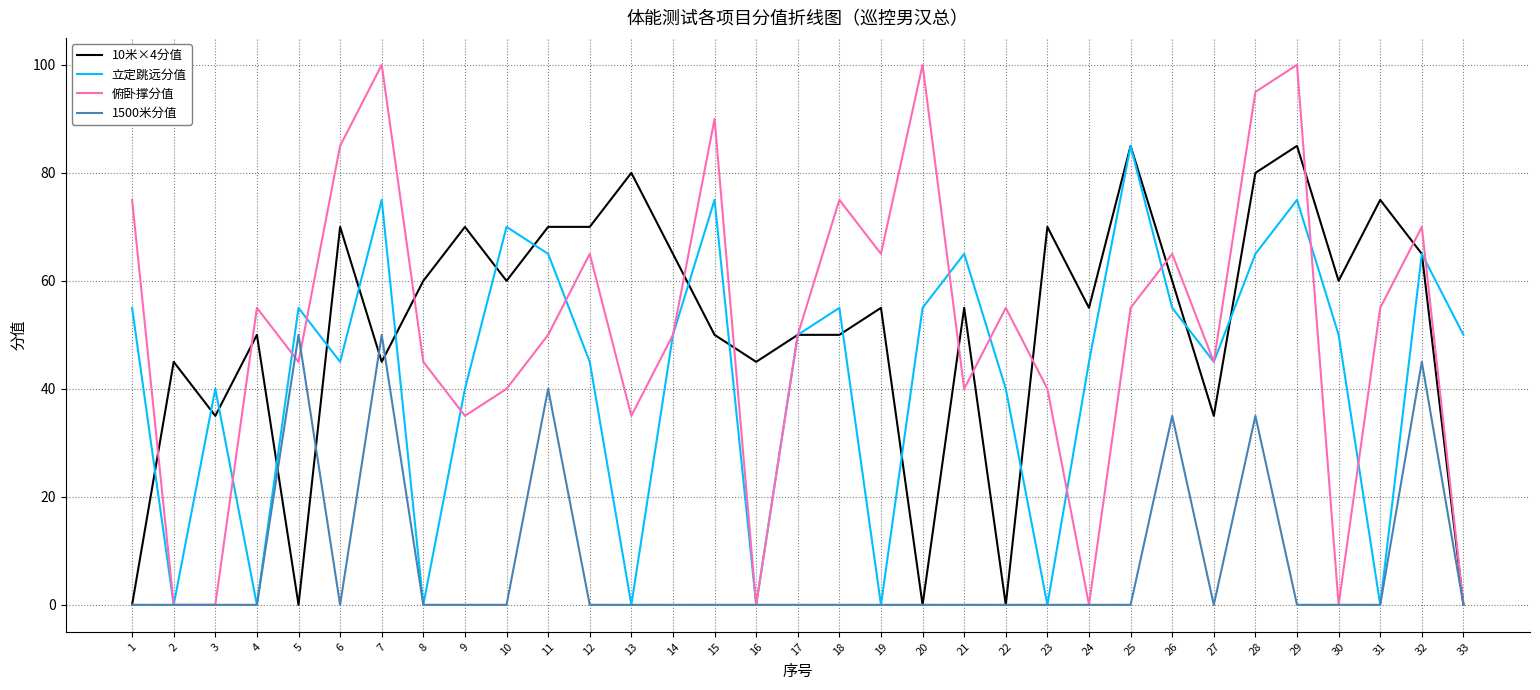

What is the difference between the highest and lowest values at 19?

65